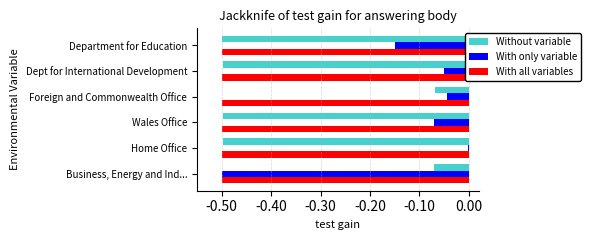

The value of With only variable at Dept for International Development is -0.0. True or false?

True